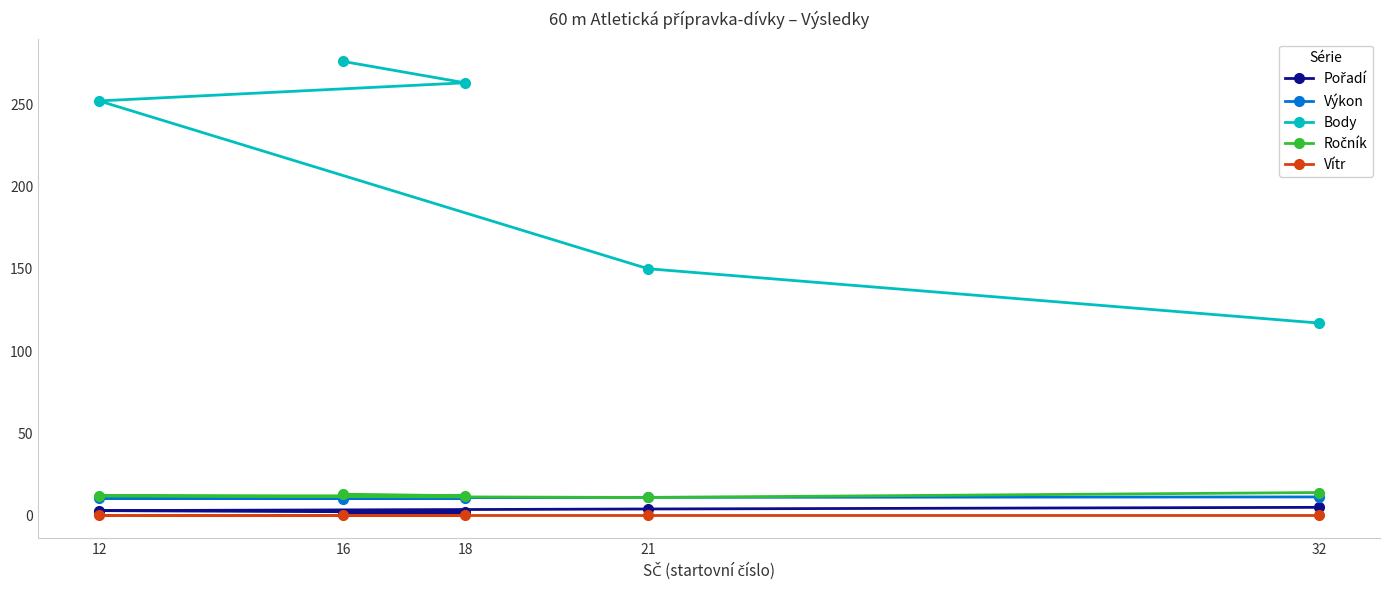

How many data points in Ročník are less than 12?

1